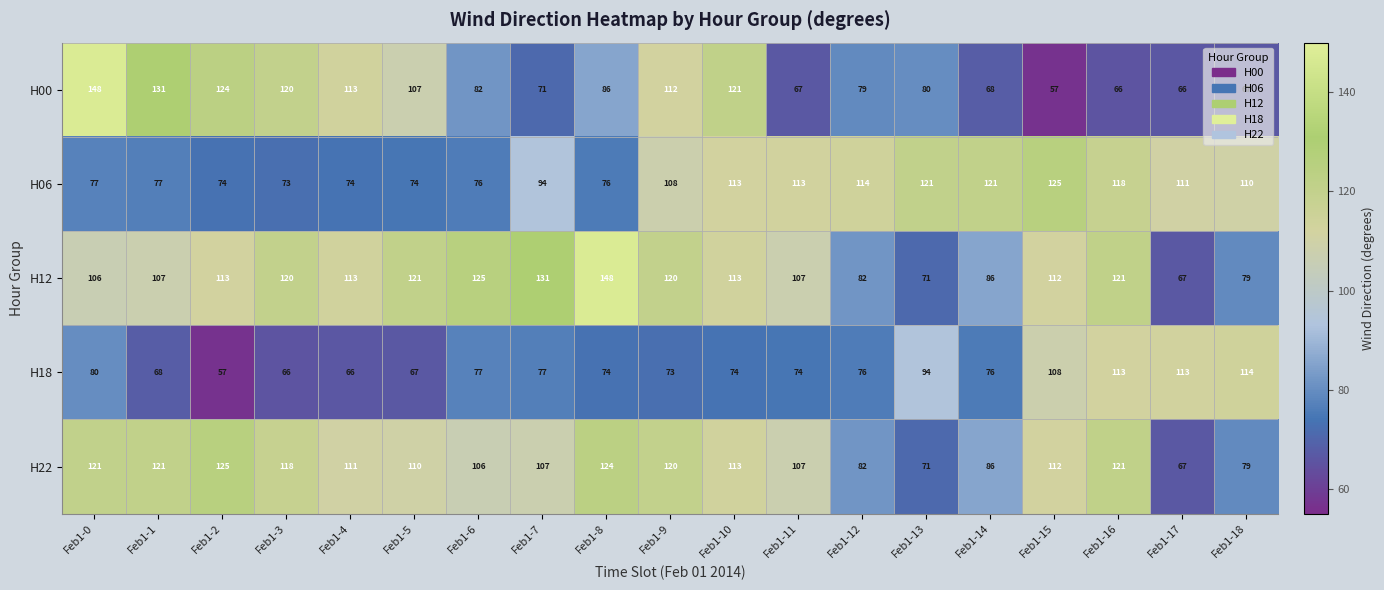

At which label does H12 reach its peak?

Feb1-8